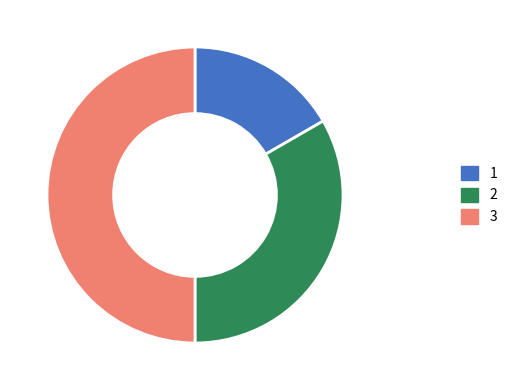

How many segments does this pie chart have?

3